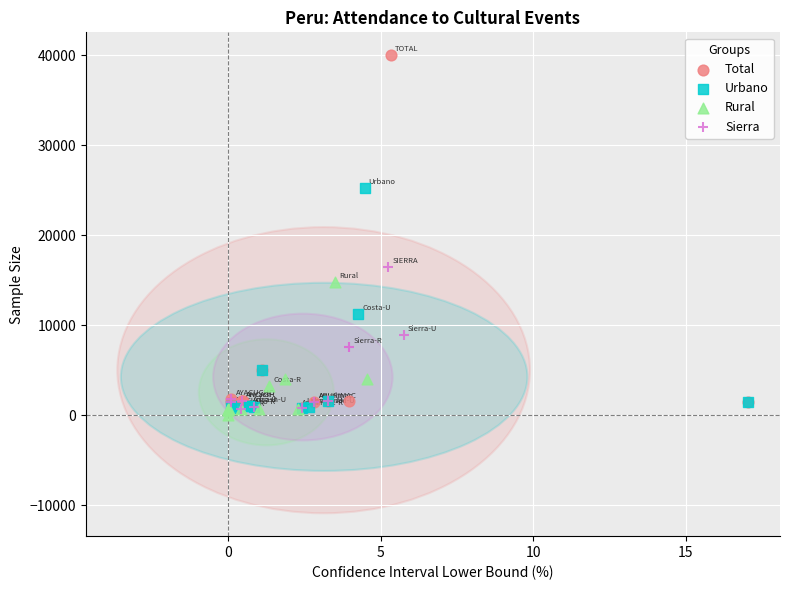

Which series contains the highest Y value?

Total